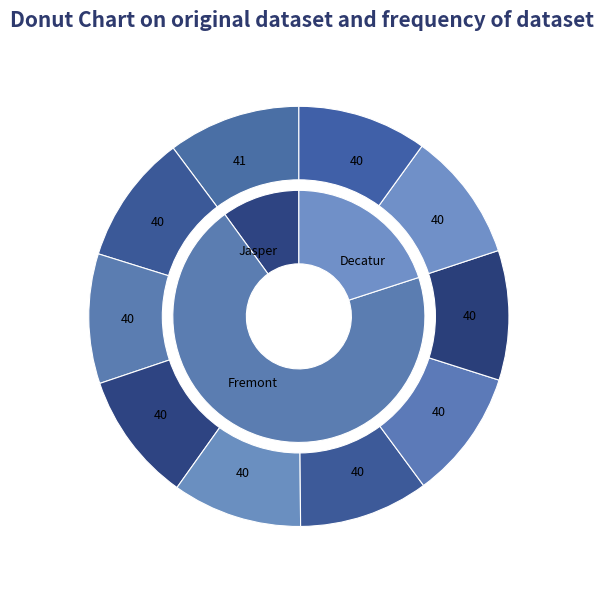

How many slices are in this pie chart?

10